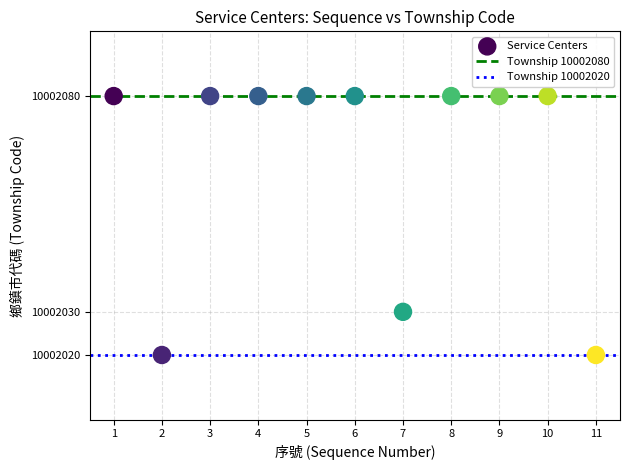

What is the range of X values (max minus min)?

10